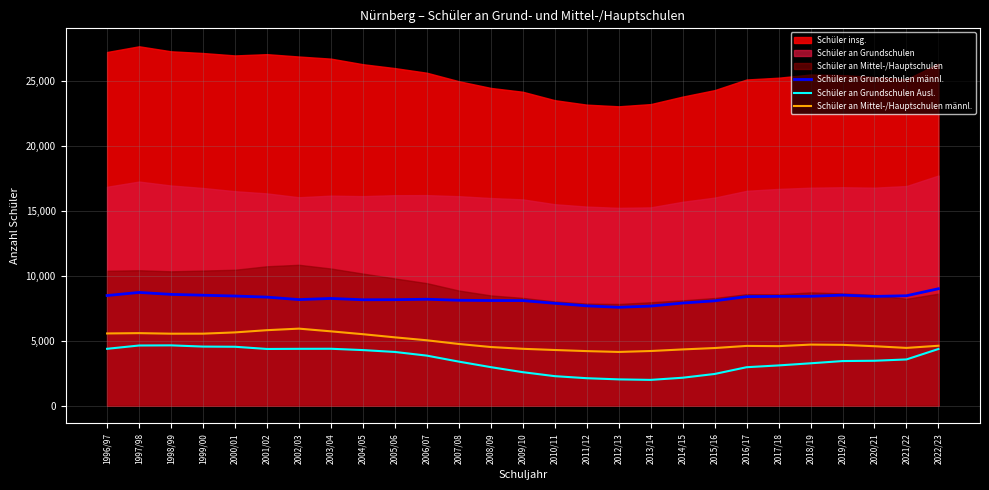

What is the sum of all Schüler an Grundschulen Ausl. values?

93817